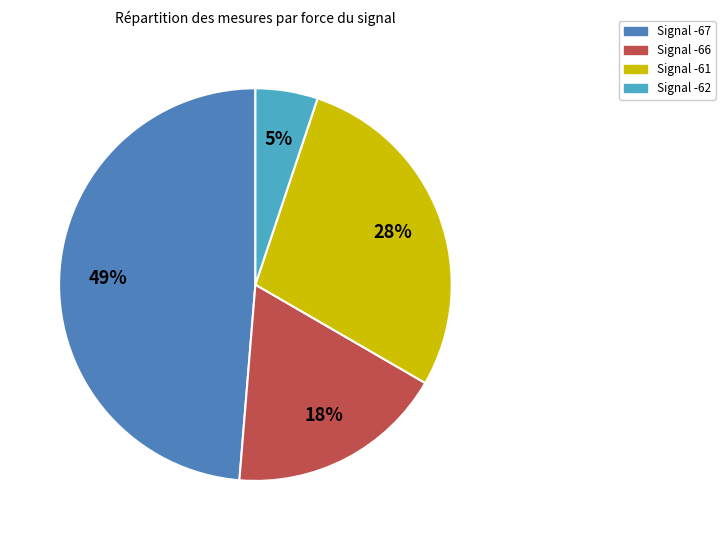

Which slice is the largest?

Signal -67